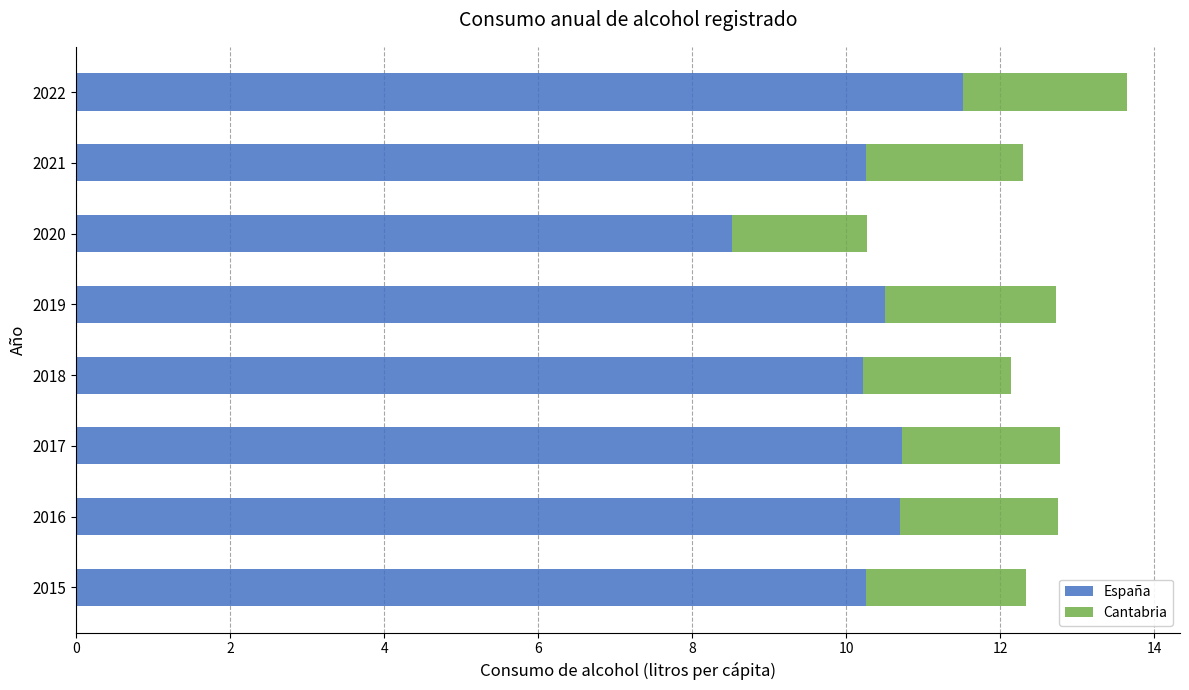

What is the minimum value for España?

8.5